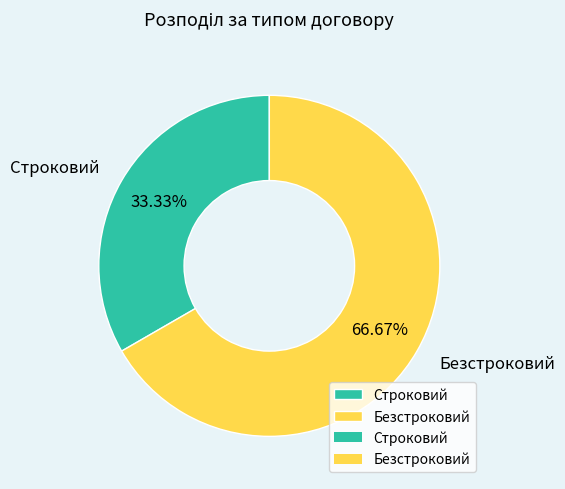

How many segments does this pie chart have?

2